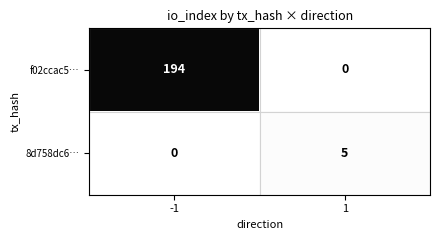

List the series in order of their overall mean, lowest first.

8d758dc6…, f02ccac5…